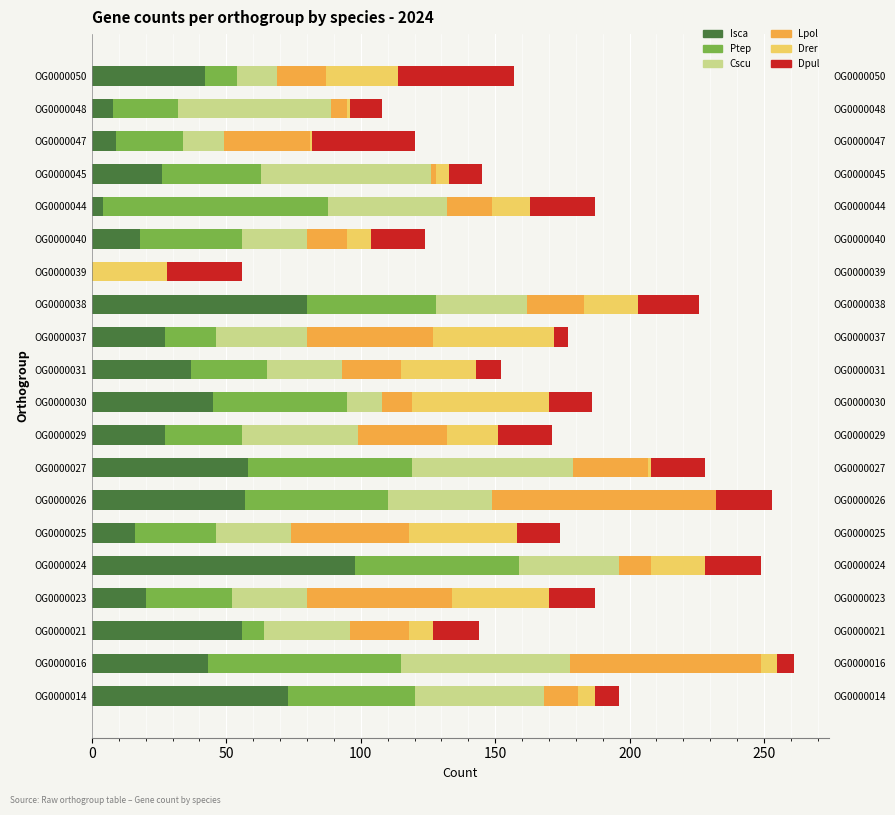

Is it true that Ptep equals 19 at OG0000037?

True